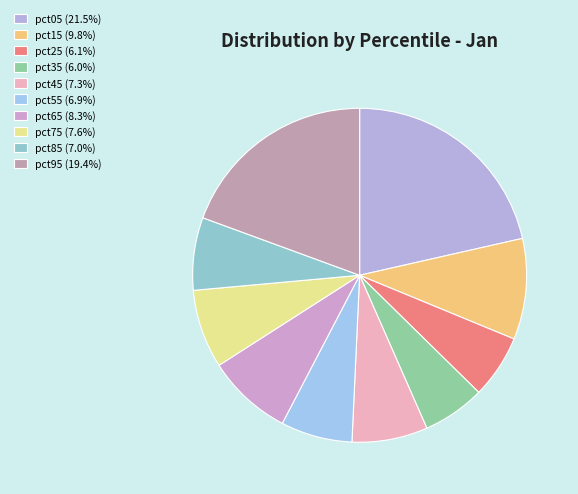

Count the number of slices in the pie.

10